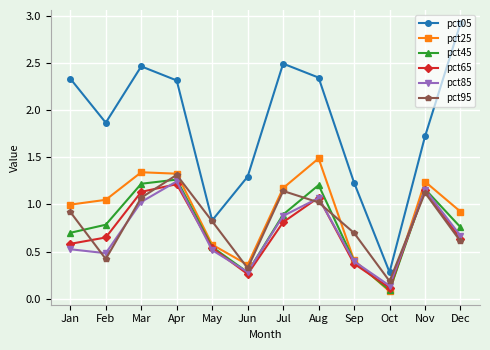

Which series has the largest range (max minus min)?

pct05